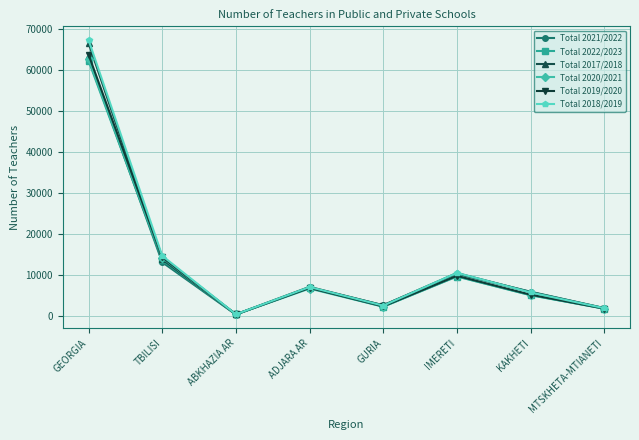

How many values in the Total 2020/2021 series are below 6631?

4